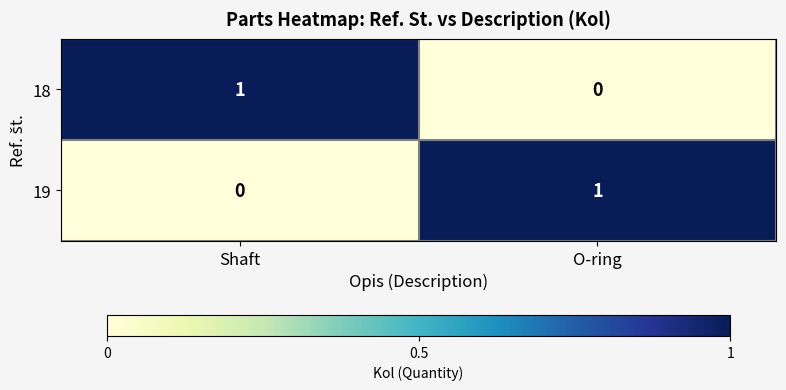

The 18 series shows -1 at O-ring. True or false?

False